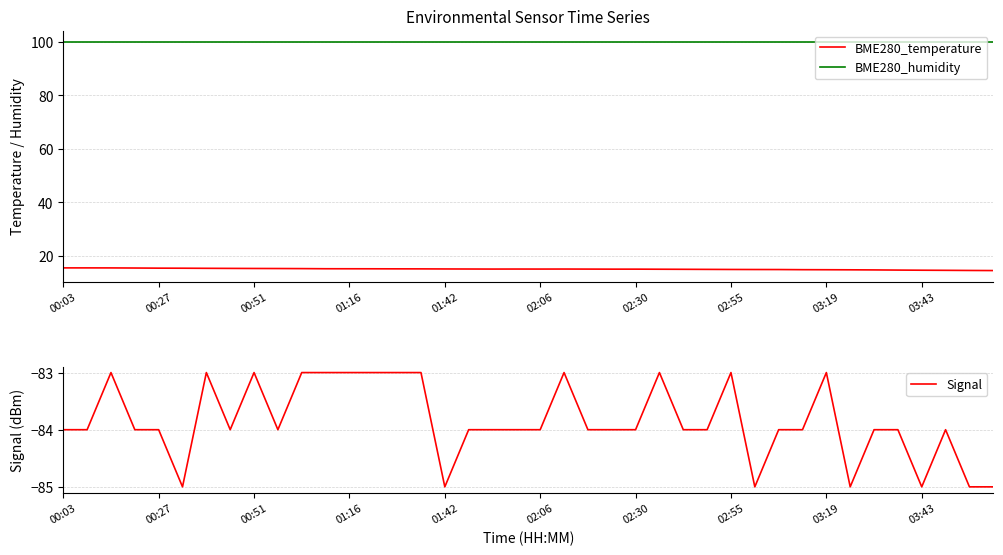

At how many categories does at least one series exceed -2?

40